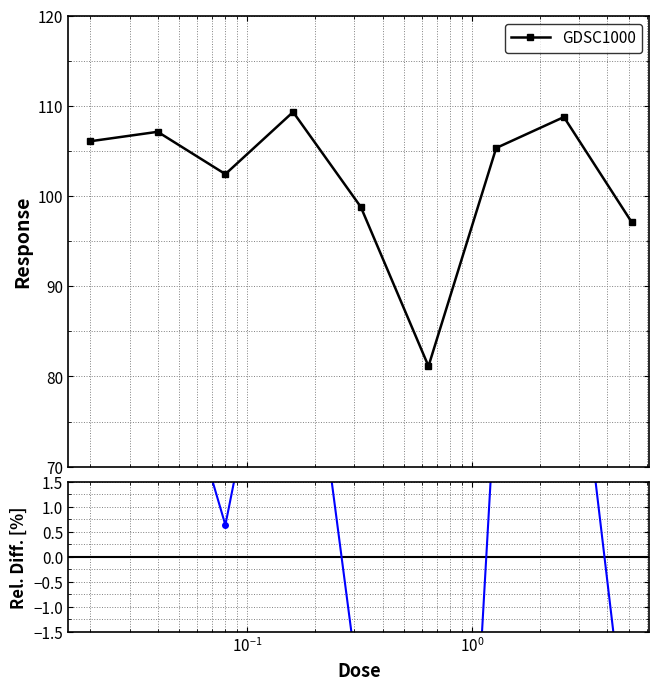

Is it true that the value at $\mathdefault{10^{1}}$ is -1.8?

False